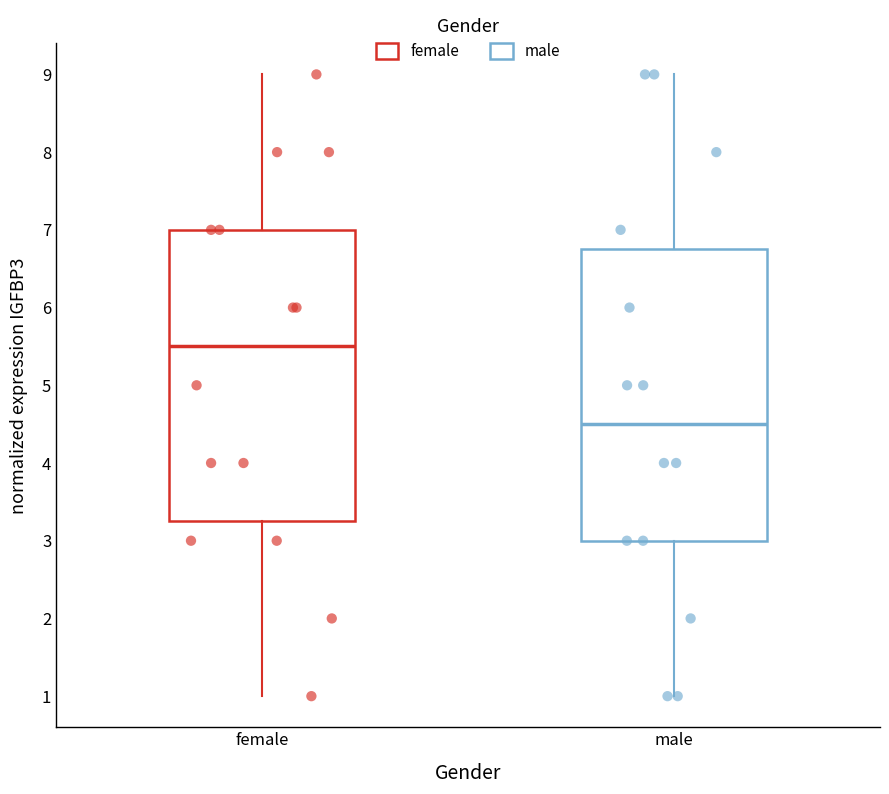

Reading left to right, read every box against the y-axis: the position of its median line, the range the box covers, and the ends of its whiskers. The values are not printed on the chart, so give them approximately, as read against the axis.

female: median 5.5, box 3.3 to 7.0, whiskers 1.0 to 9.0
male: median 4.5, box 3.0 to 6.8, whiskers 1.0 to 9.0